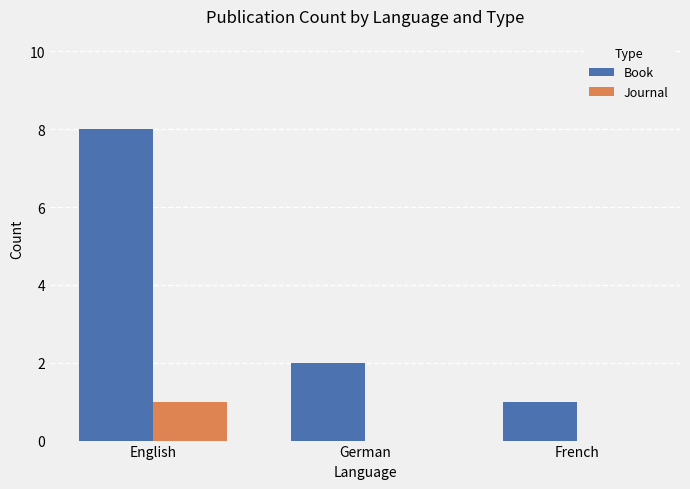

Is it true that Journal equals 0 at French?

True